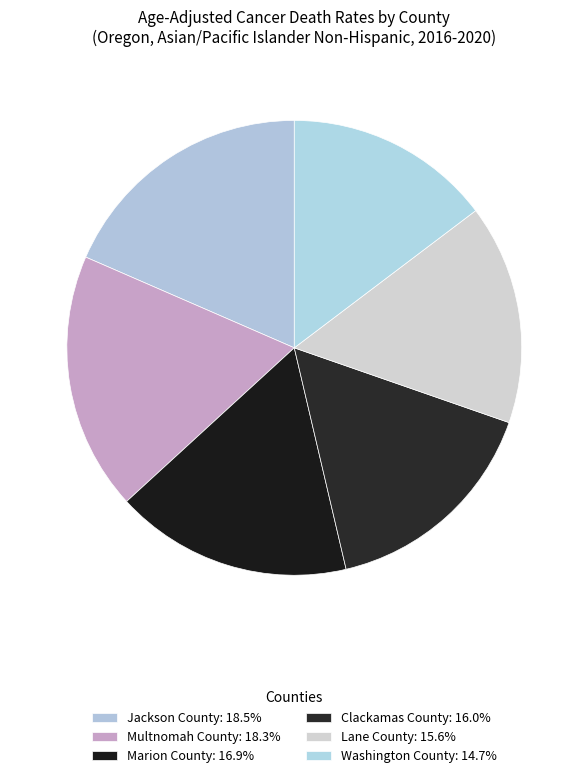

True or false: Multnomah County accounts for 18% of the total.

True